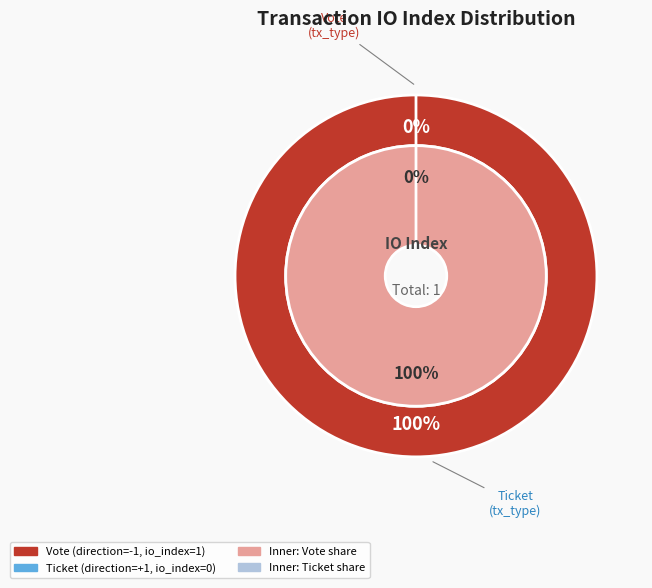

Rank the categories by value from lowest to highest.

Ticket (io_index=0), Vote (io_index=1)